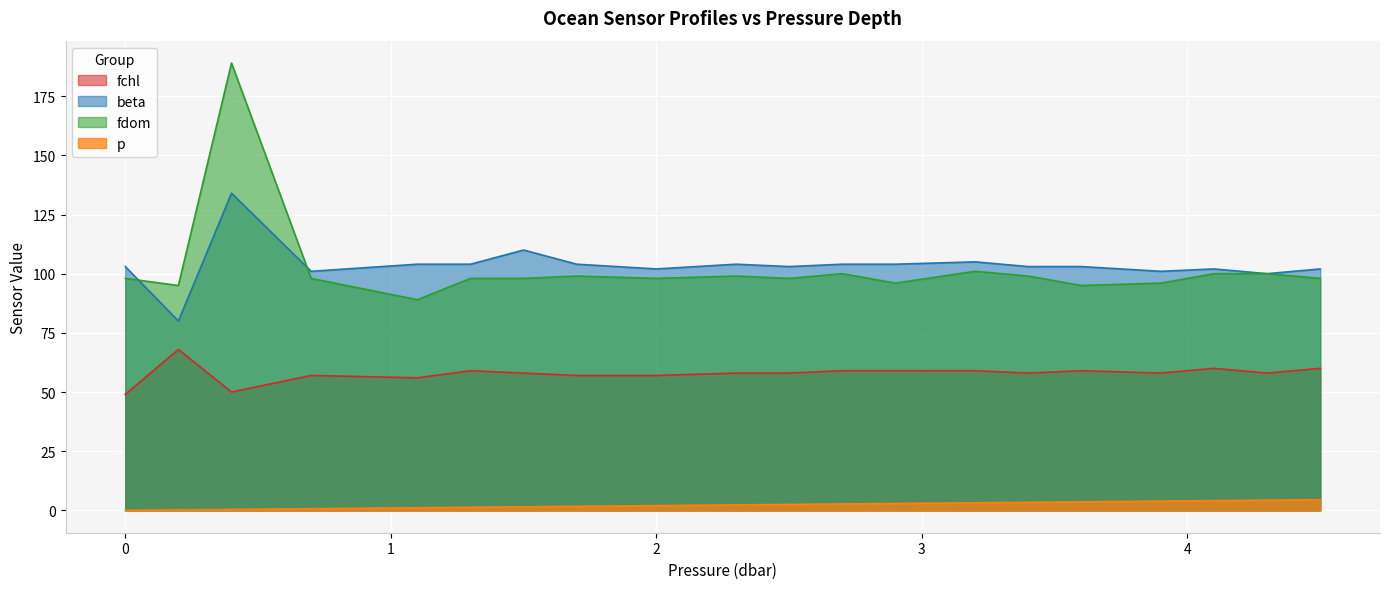

How many series are shown in this chart?

4